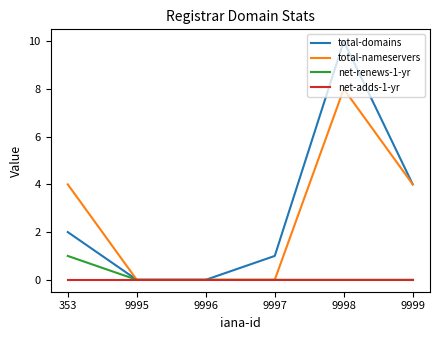

Reading right to left, transcribe all the data shown in this chart.

total-domains: 9999=4	9998=10	9997=1	9996=0	9995=0	353=2
total-nameservers: 9999=4	9998=8	9997=0	9996=0	9995=0	353=4
net-renews-1-yr: 9999=0	9998=0	9997=0	9996=0	9995=0	353=1
net-adds-1-yr: 9999=0	9998=0	9997=0	9996=0	9995=0	353=0